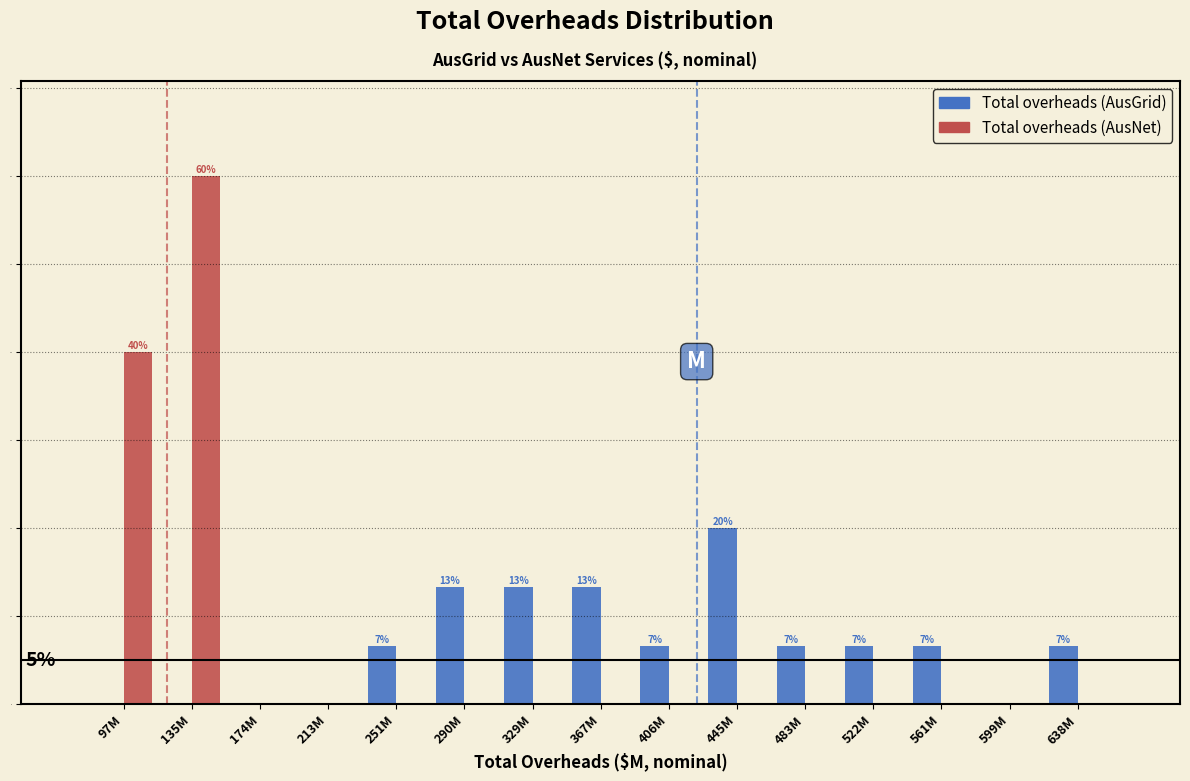

Reading left to right, extract all data points from this chart.

Total overheads (AusGrid): 97M=0.0	135M=0.0	174M=0.0	213M=0.0	251M=6.7	290M=13.3	329M=13.3	367M=13.3	406M=6.7	445M=20.0	483M=6.7	522M=6.7	561M=6.7	599M=0.0	638M=6.7
Total overheads (AusNet): 97M=40.0	135M=60.0	174M=0.0	213M=0.0	251M=0.0	290M=0.0	329M=0.0	367M=0.0	406M=0.0	445M=0.0	483M=0.0	522M=0.0	561M=0.0	599M=0.0	638M=0.0